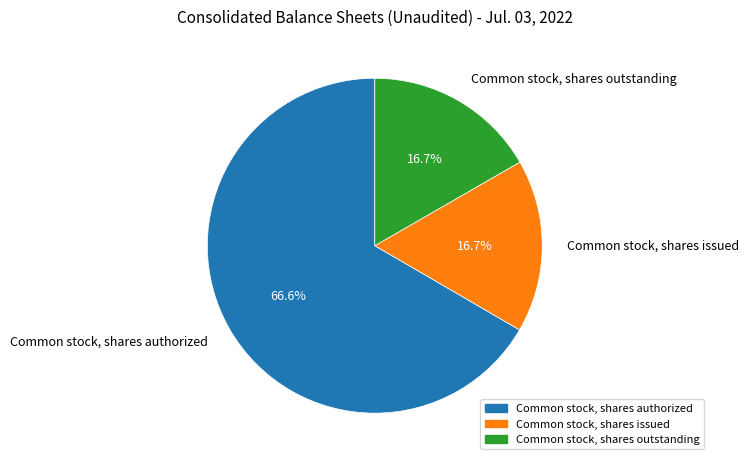

What percentage do Common stock, shares outstanding and Common stock, shares issued together represent?

33.4%